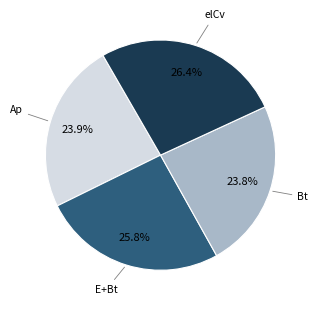

How many slices are in this pie chart?

4